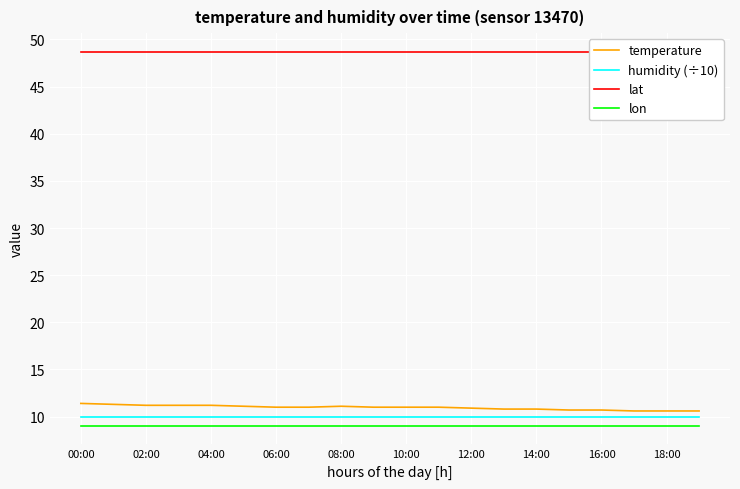

What is the approximate value of humidity (÷10) at 10:00?

10.0